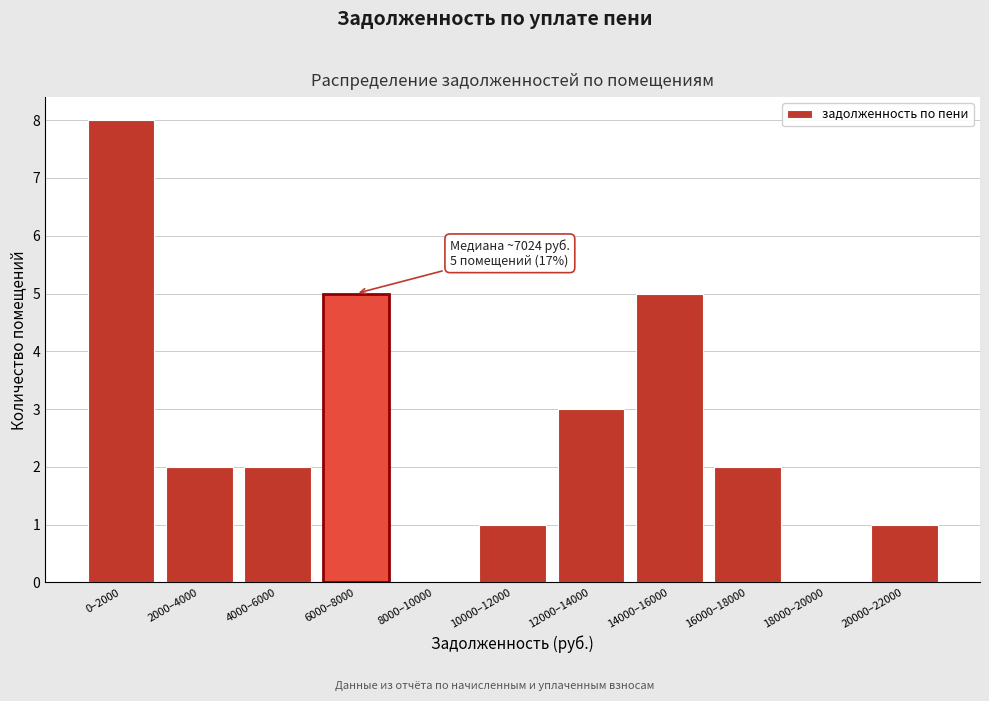

Reading left to right, extract all data points from this chart.

0–2000=8	2000–4000=2	4000–6000=2	6000–8000=5	8000–10000=0	10000–12000=1	12000–14000=3	14000–16000=5	16000–18000=2	18000–20000=0	20000–22000=1